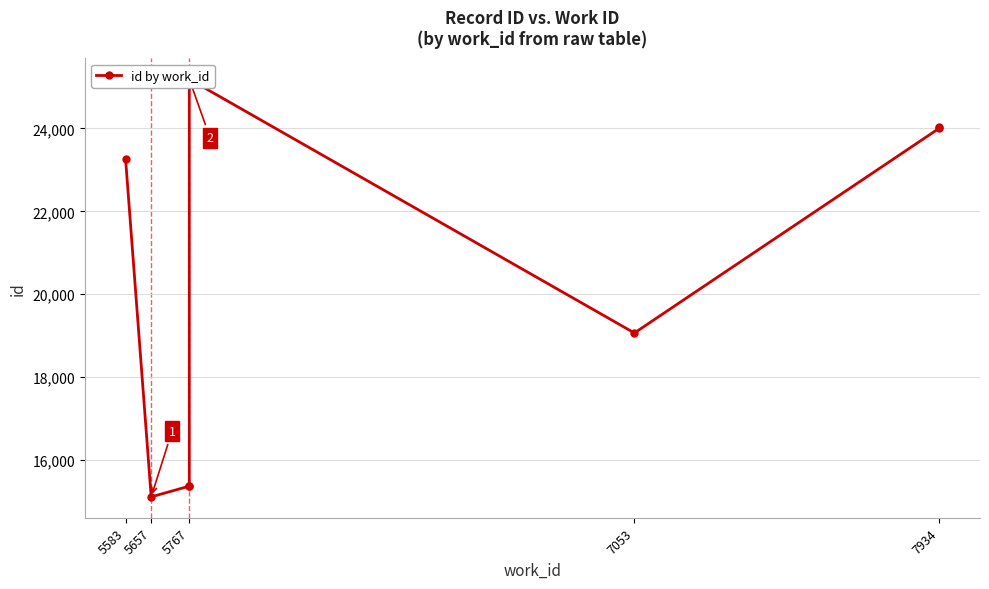

At which category does the data reach its first local valley?

5657